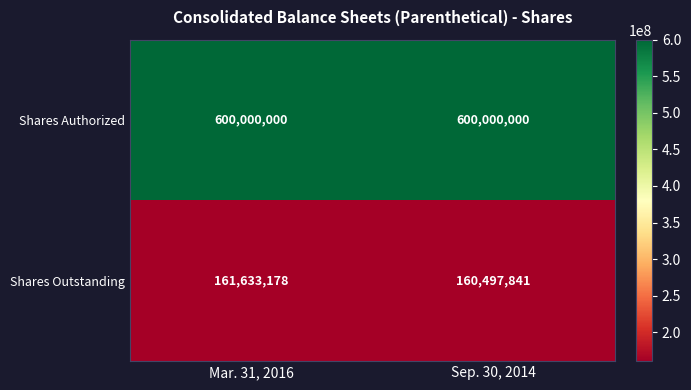

Rank the series at Mar. 31, 2016 from lowest to highest value.

Shares Outstanding, Shares Authorized